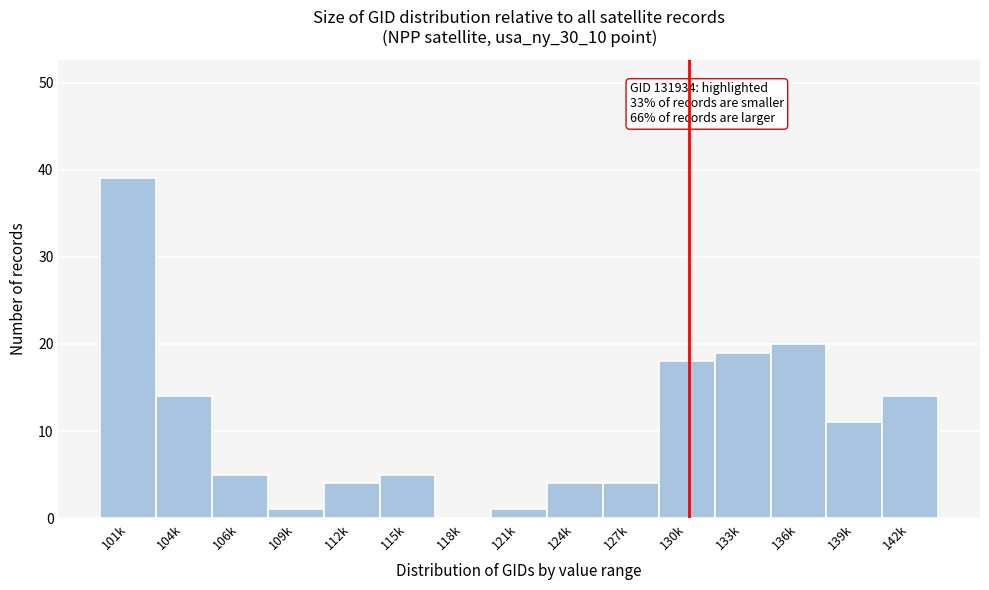

Reading left to right, list all the values displayed in this chart.

101k=39	104k=14	106k=5	109k=1	112k=4	115k=5	118k=0	121k=1	124k=4	127k=4	130k=18	133k=19	136k=20	139k=11	142k=14